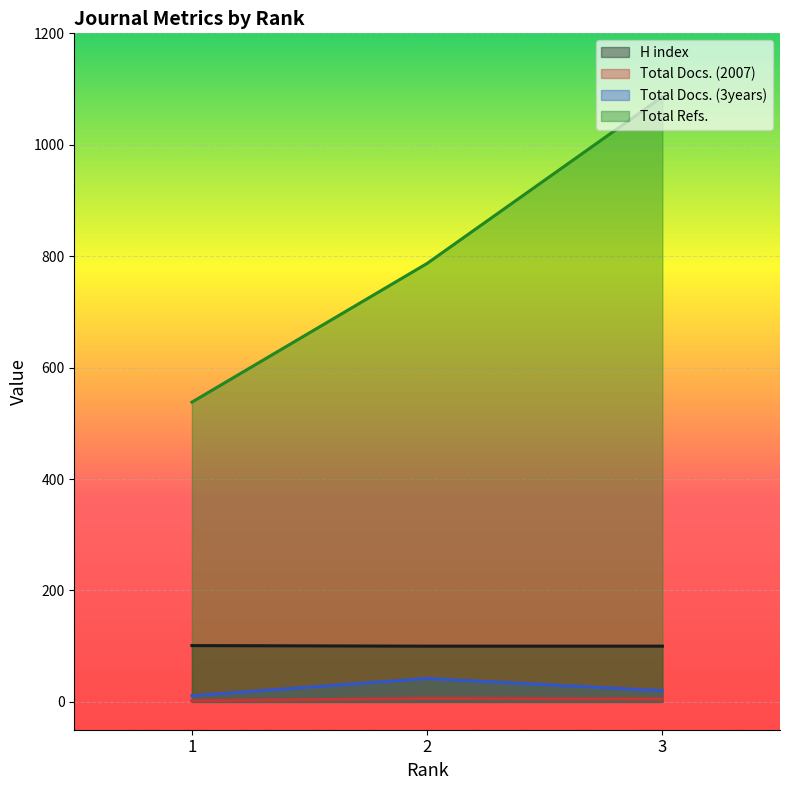

Reading right to left, what are all the values shown in this chart?

H index: 3=100	2=100	1=101
Total Docs. (2007): 3=5	2=6	1=2
Total Docs. (3years): 3=20	2=42	1=11
Total Refs.: 3=1086	2=787	1=538